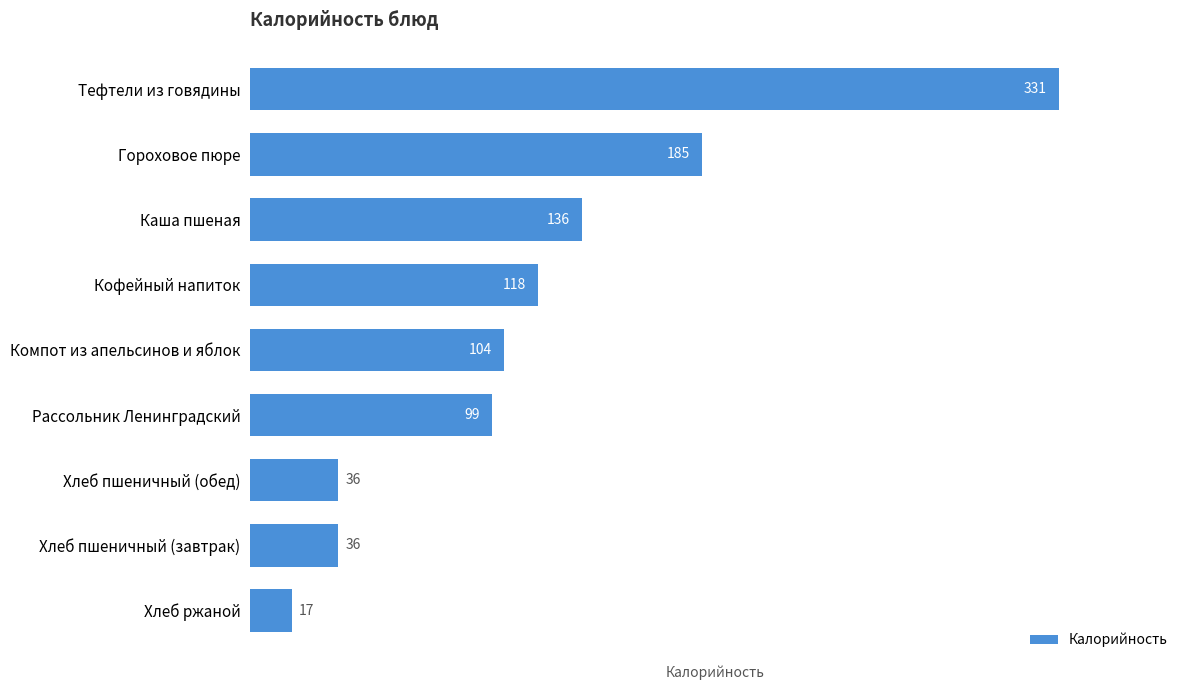

Is it true that the value at Хлеб ржаной is 30?

False